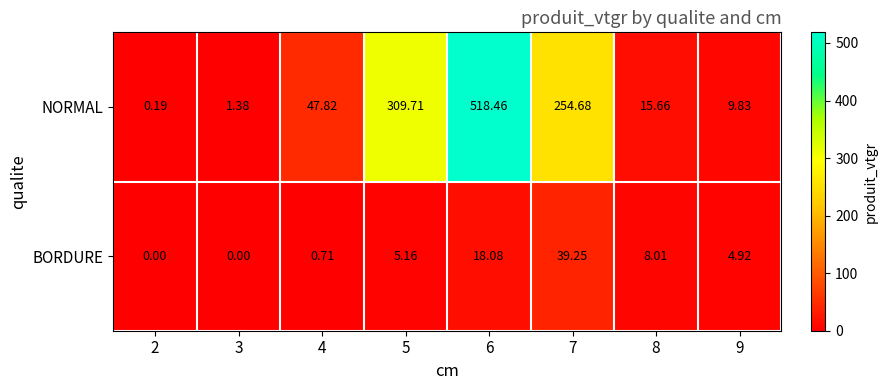

List the series in order of their peak value, highest first.

NORMAL, BORDURE